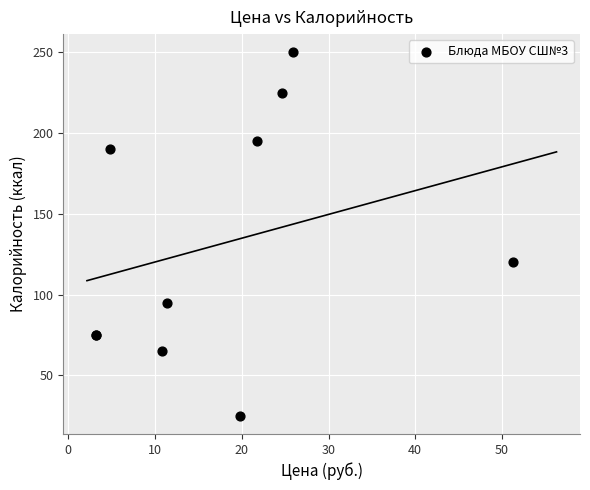

What Y value in the scatter plot is closest to 137?

120